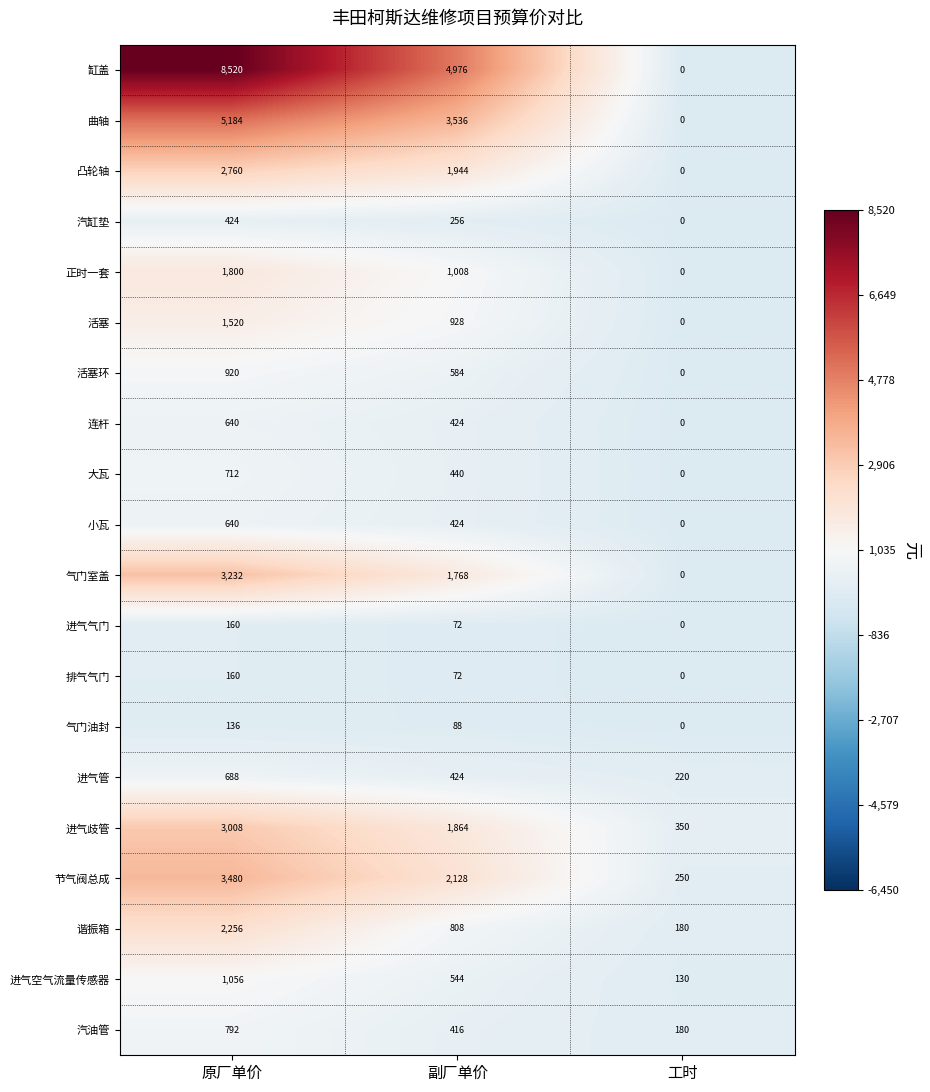

Count the number of data series in this chart.

20